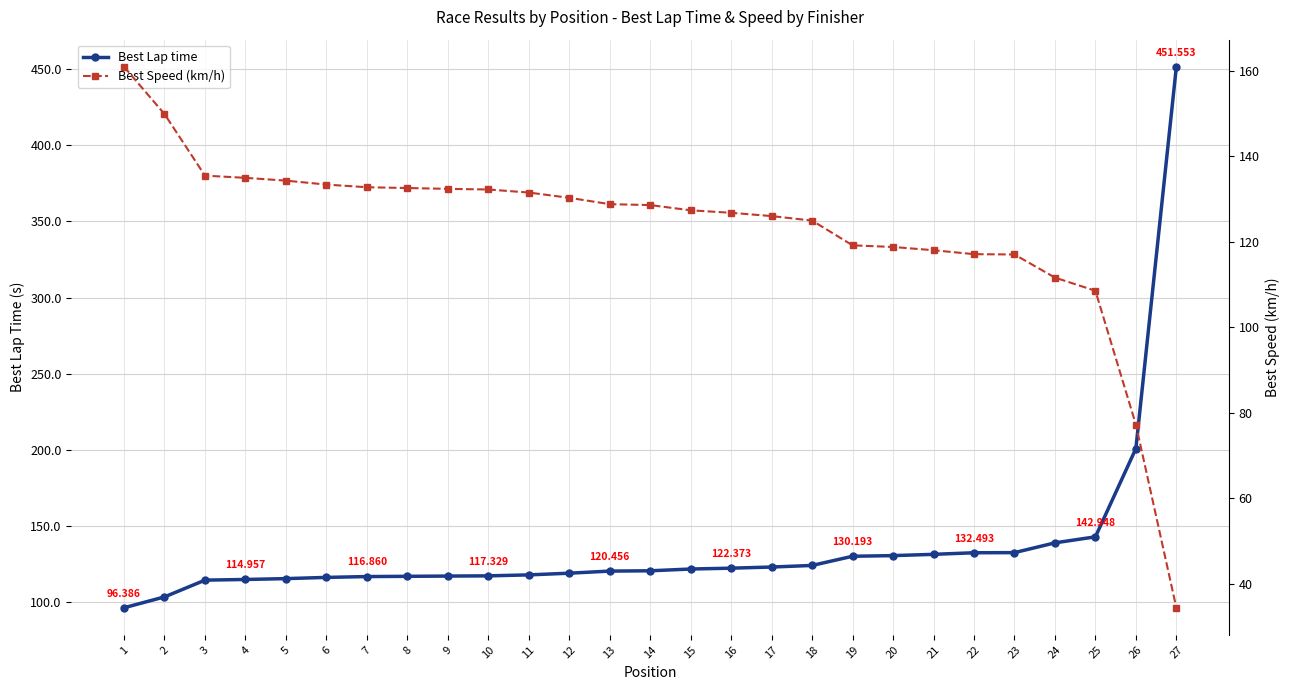

What is the sum of the Best Lap time values at 18 and 26?

325.0